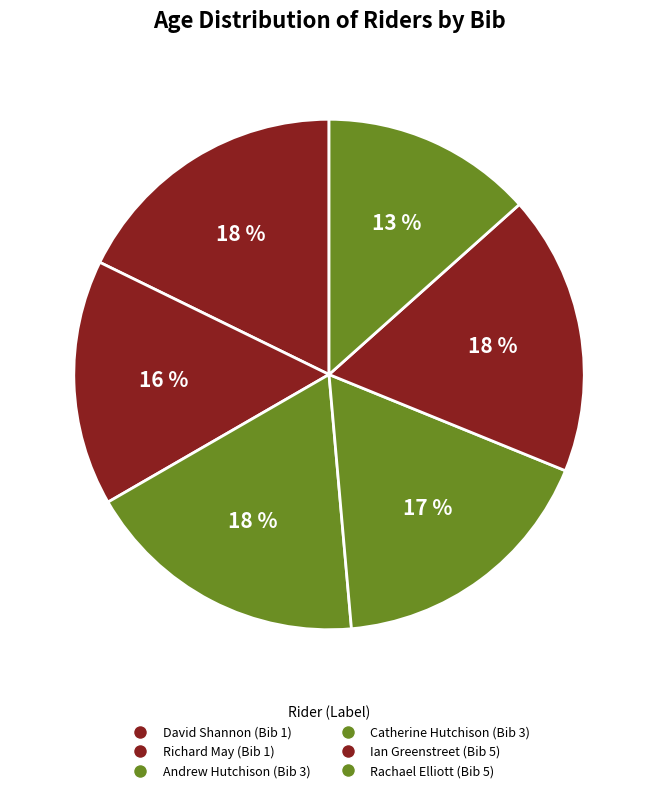

How many segments does this pie chart have?

6